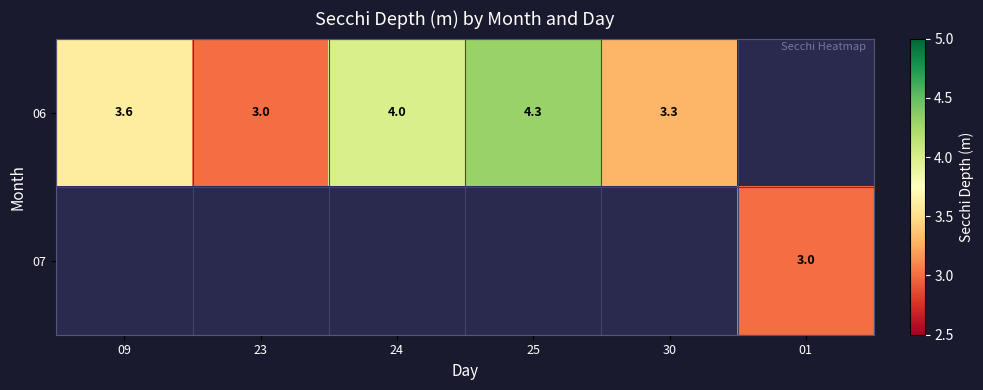

What is the smallest value displayed?

3.0